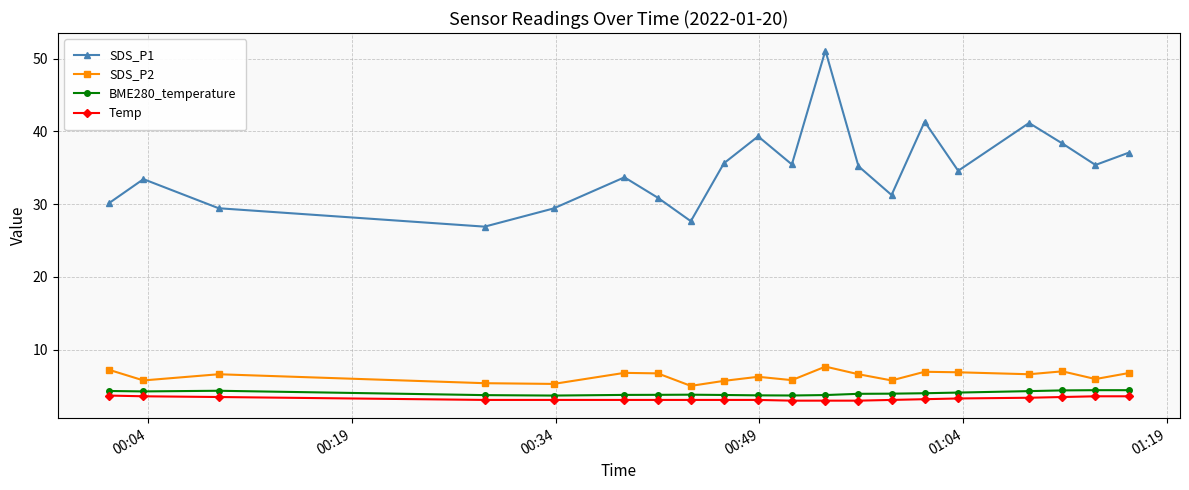

True or false: Temp and BME280_temperature cross at least once.

False